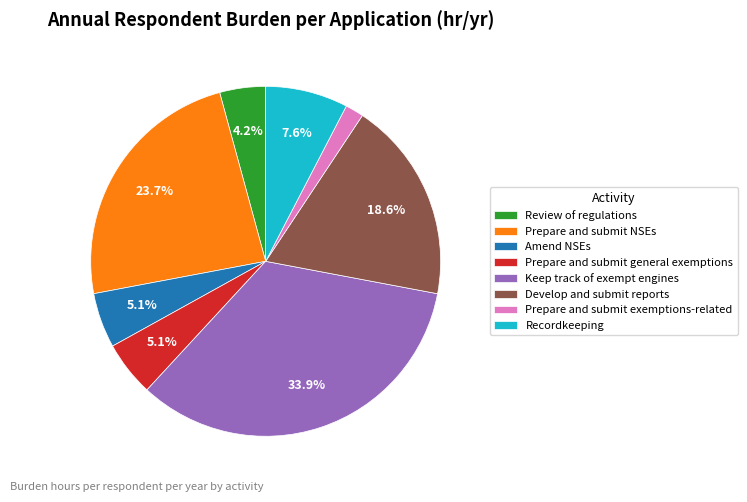

Is there any slice that represents more than half of the pie?

No